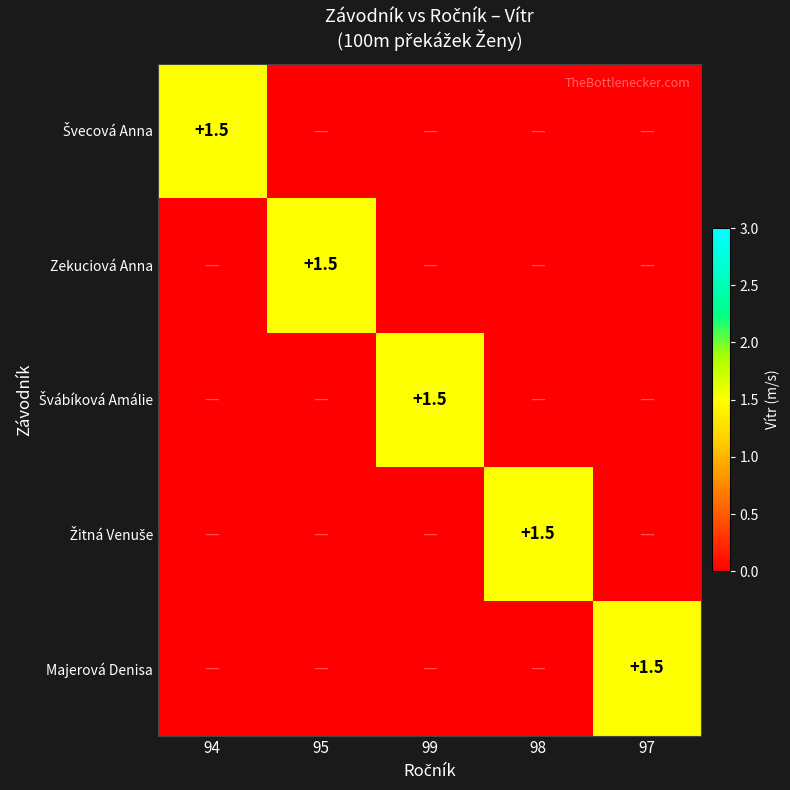

True or false: Majerová Denisa has a value of 2.0 at 97.

False